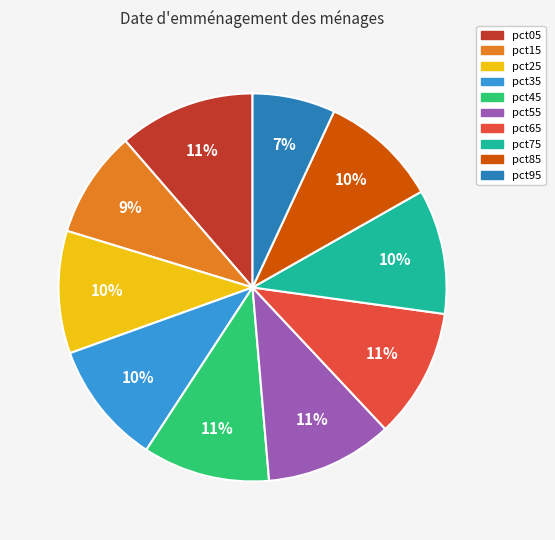

Is it true that pct25 is 10% of the pie?

True